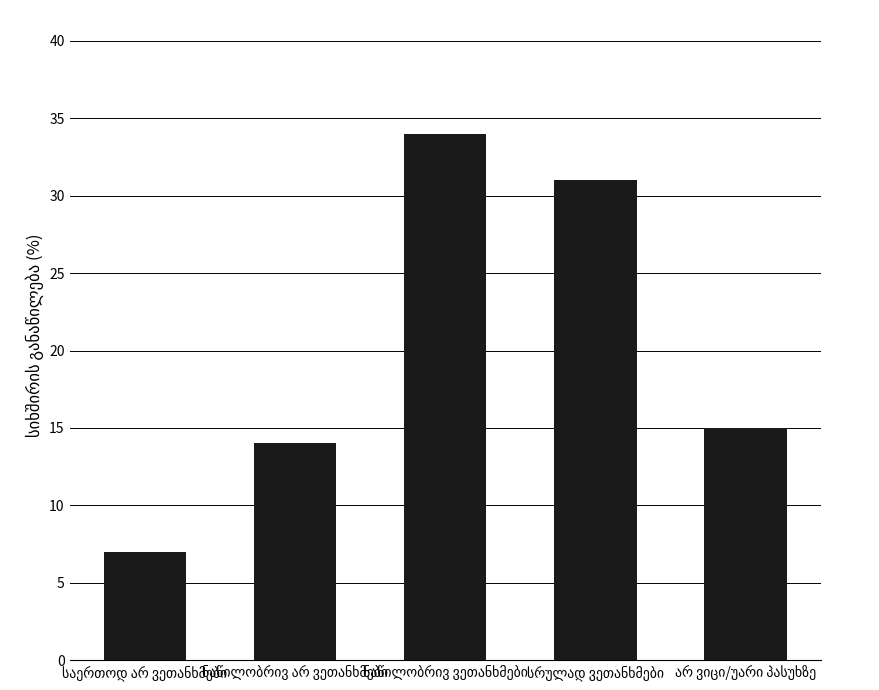

What is the sum of all values?

101